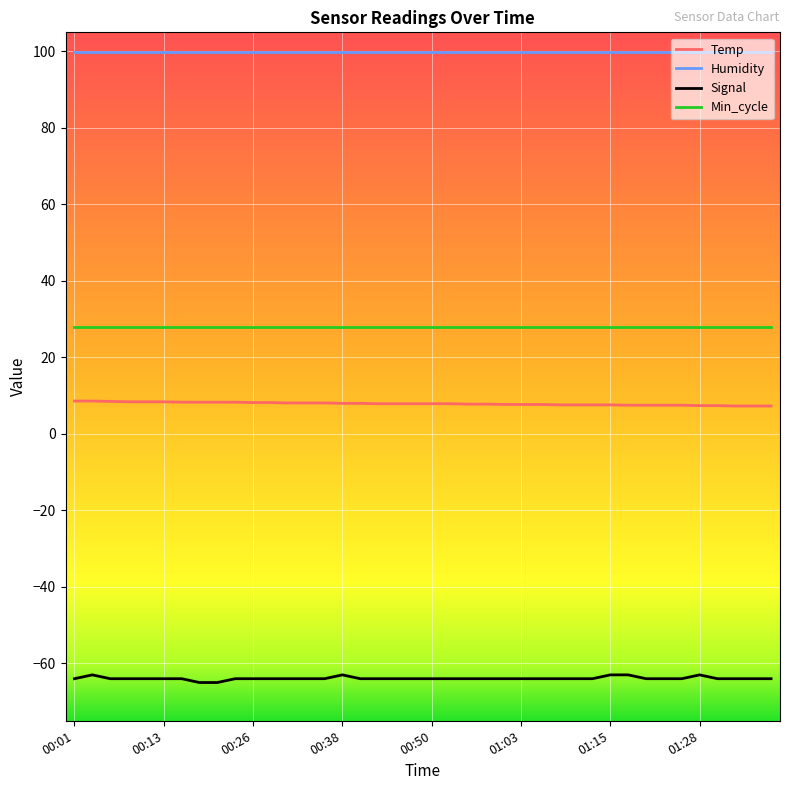

What is the maximum value for Temp?

8.6